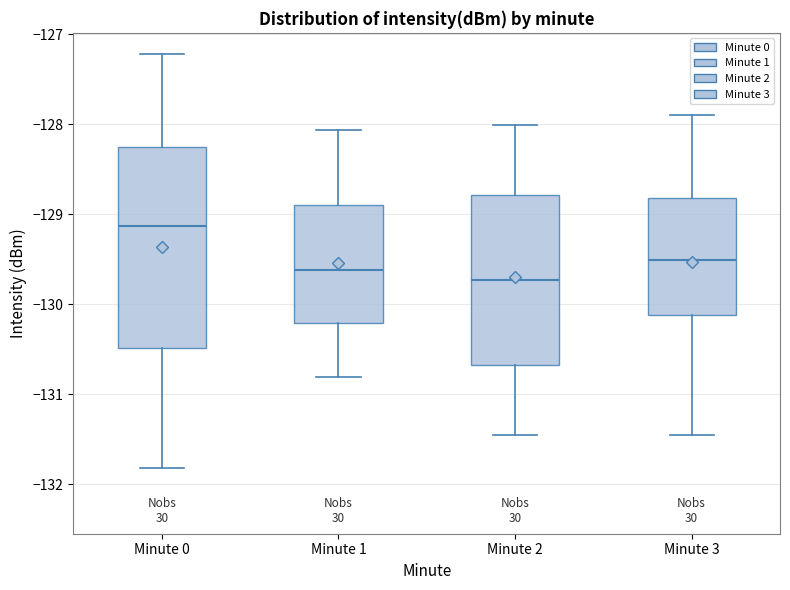

Reading left to right, read every box against the y-axis: the position of its median line, the range the box covers, and the ends of its whiskers. The values are not printed on the chart, so give them approximately, as read against the axis.

Minute 0: median -129.1, box -130.5 to -128.3, whiskers -131.8 to -127.2
Minute 1: median -129.6, box -130.2 to -128.9, whiskers -130.8 to -128.1
Minute 2: median -129.7, box -130.7 to -128.8, whiskers -131.5 to -128.0
Minute 3: median -129.5, box -130.1 to -128.8, whiskers -131.5 to -127.9